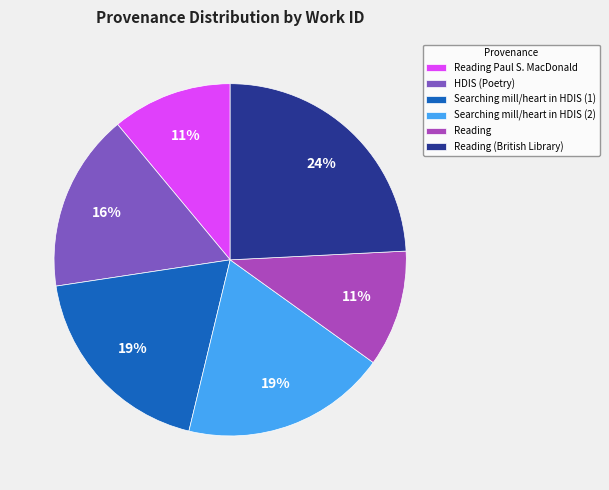

Is Reading Paul S. MacDonald the majority of the pie?

No